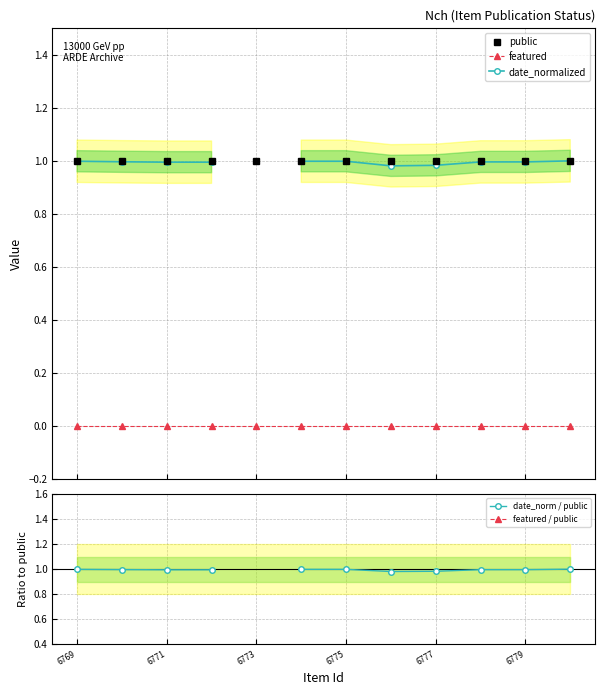

True or false: featured / public has more than 1 interior local peaks.

False